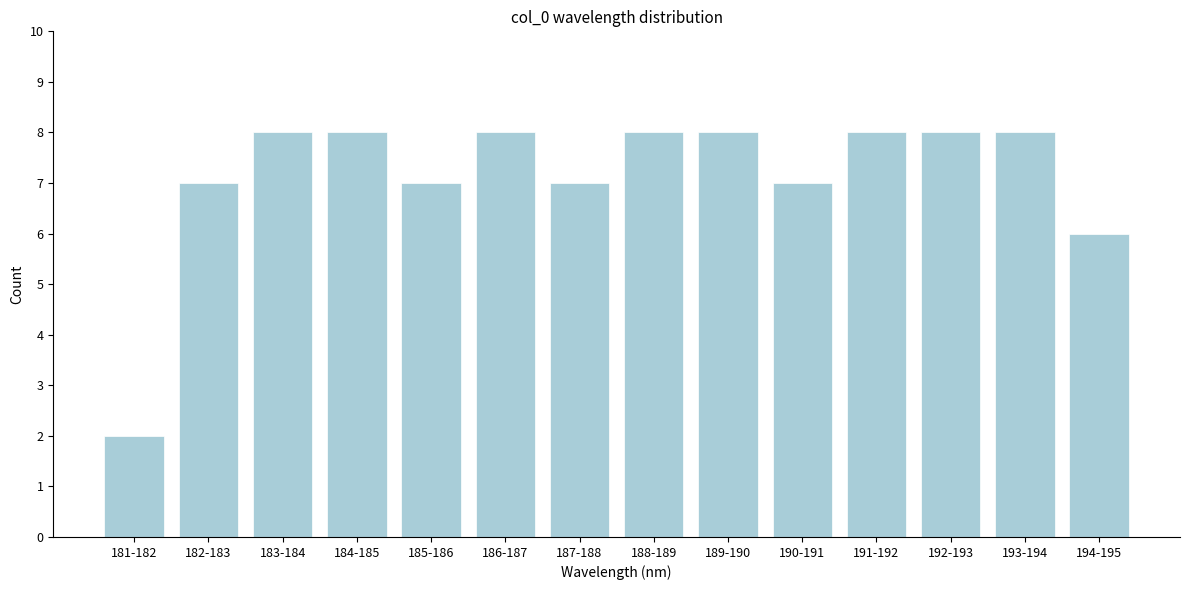

Reading right to left, what are all the values shown in this chart?

6	8	8	8	7	8	8	7	8	7	8	8	7	2